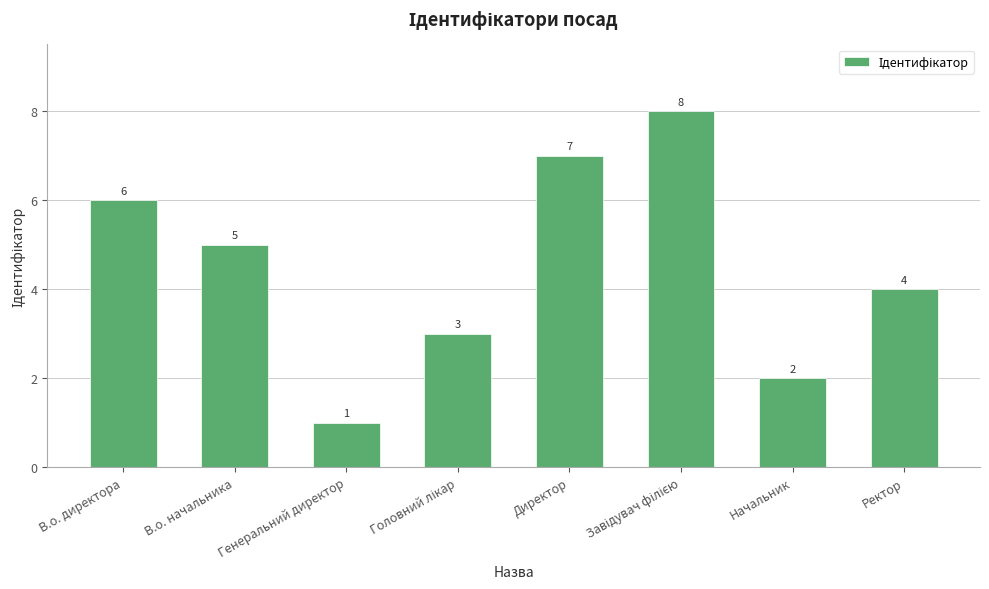

The value at В.о. начальника is 5. True or false?

True